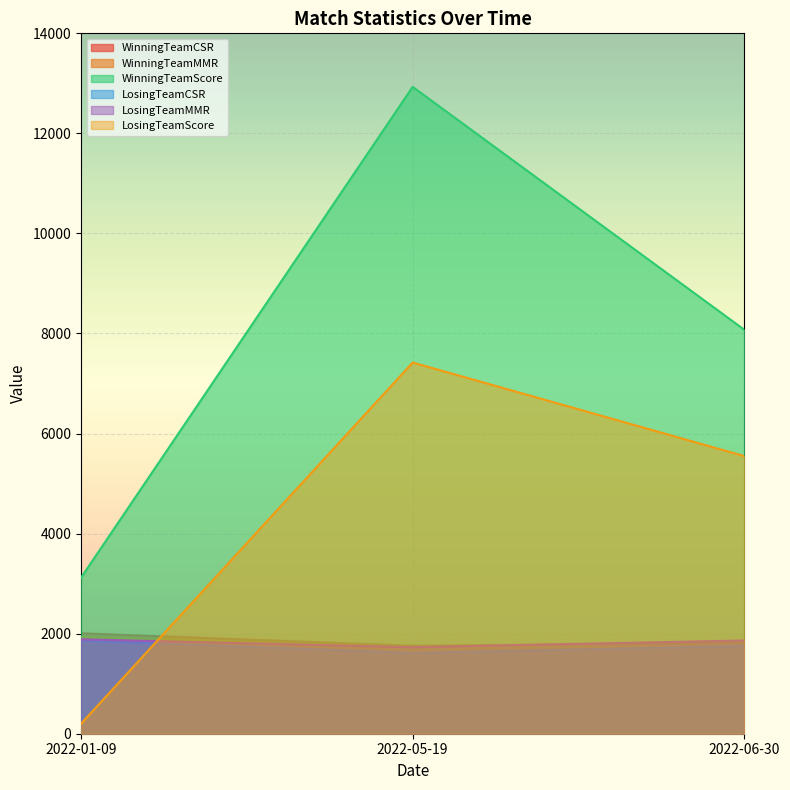

What is the sum of all WinningTeamCSR values?

5585.8